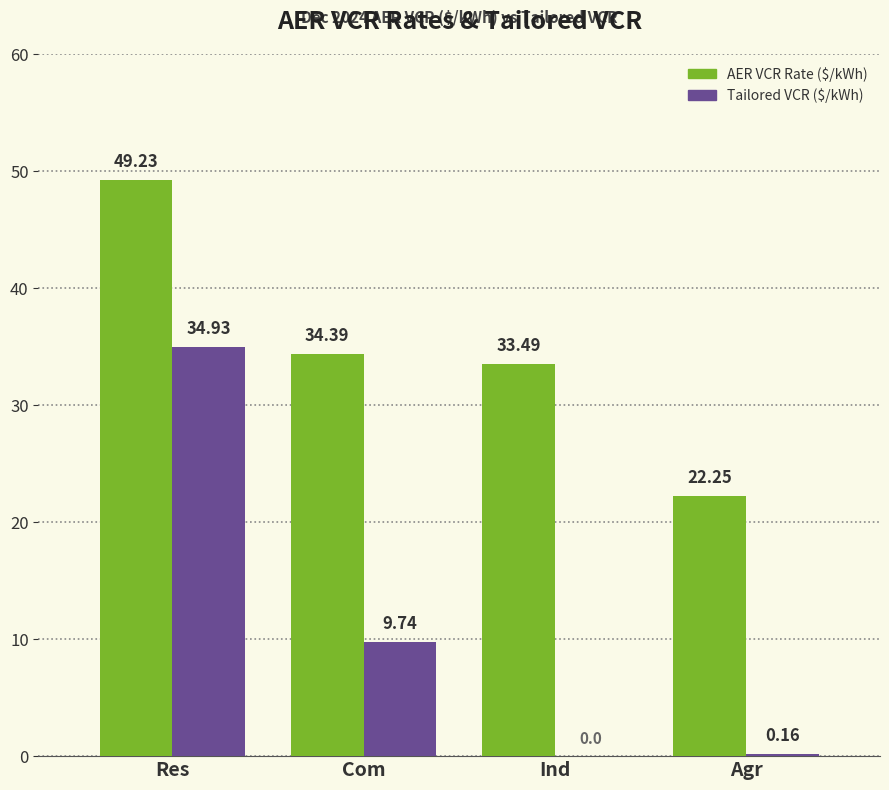

Is the value of AER VCR Rate ($/kWh) at Res greater than the value of Tailored VCR ($/kWh) at Agr?

Yes